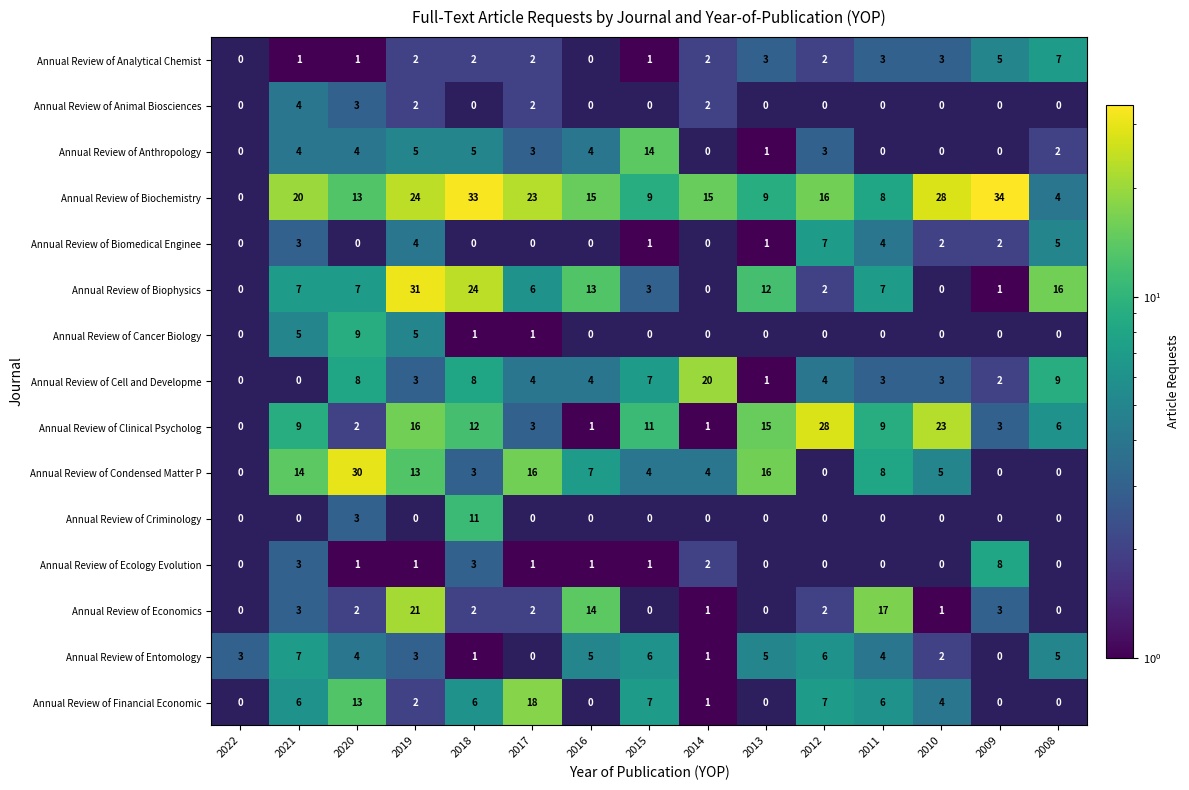

Is it true that Annual Review of Entomology equals 5 at 2008?

True